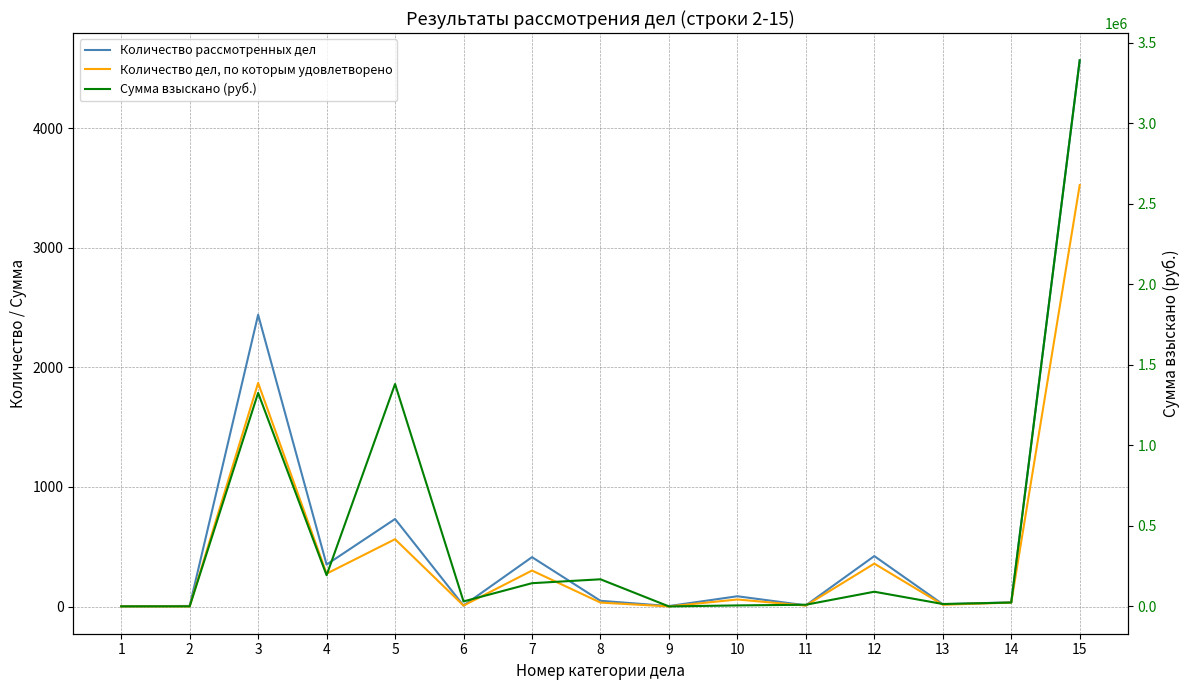

How many positive values does the Сумма взыскано (руб.) series have?

14